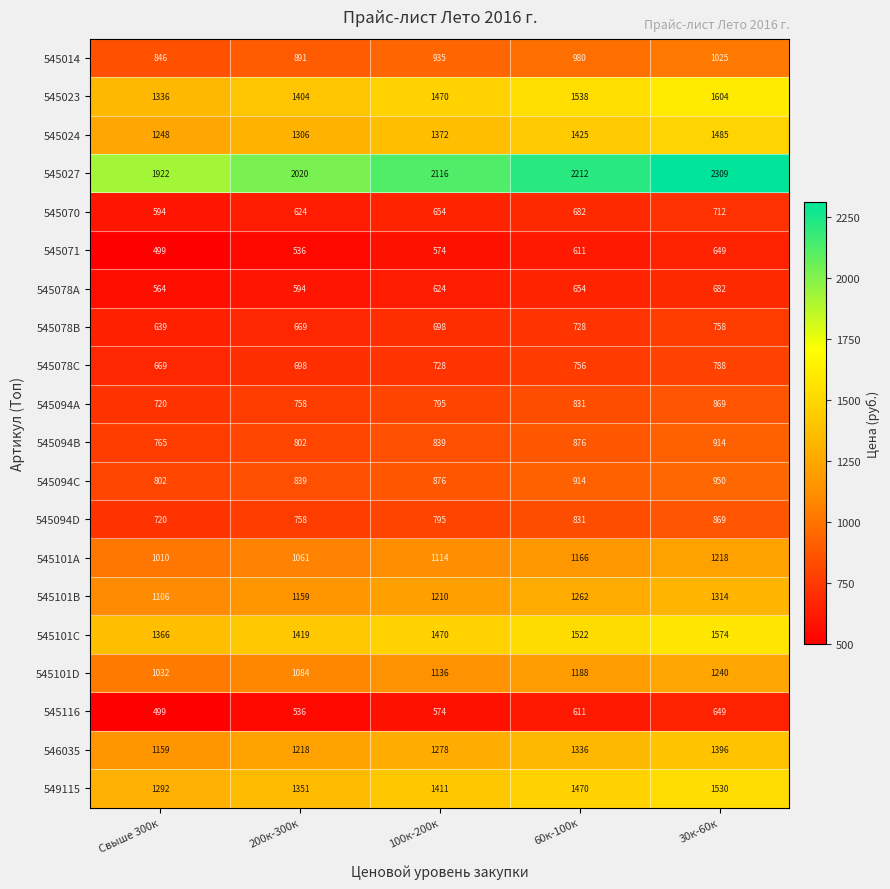

At how many categories does at least one series exceed 1641?

5